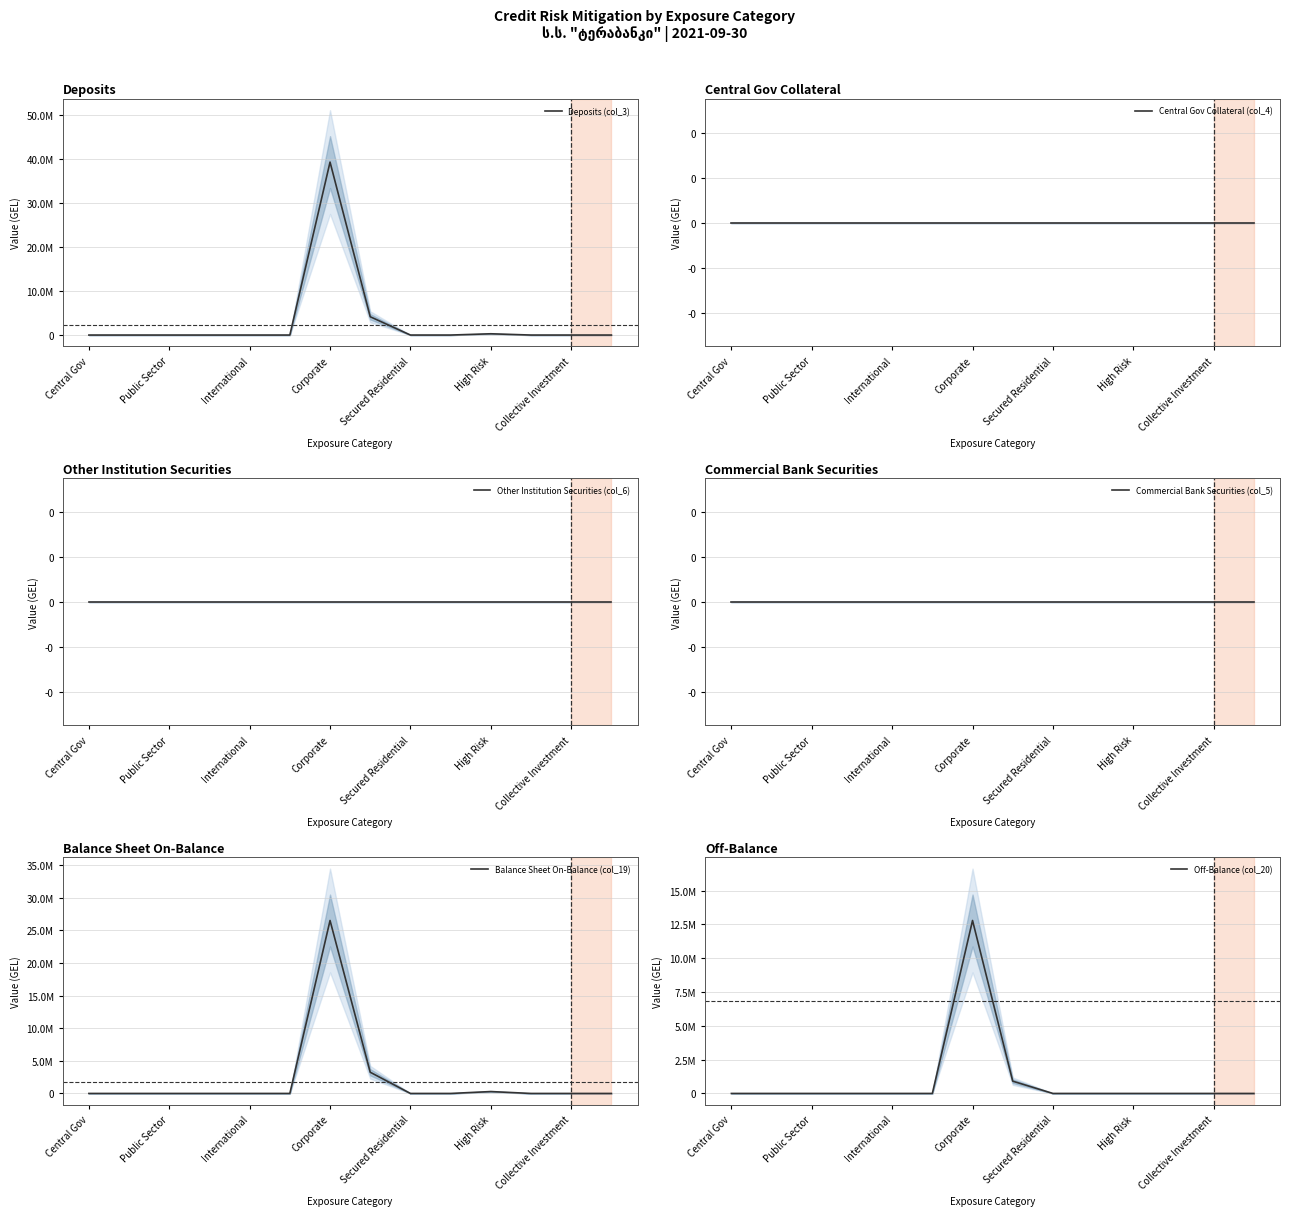

True or false: Commercial Bank Securities (col_5) and Deposits (col_3) cross at least once.

False